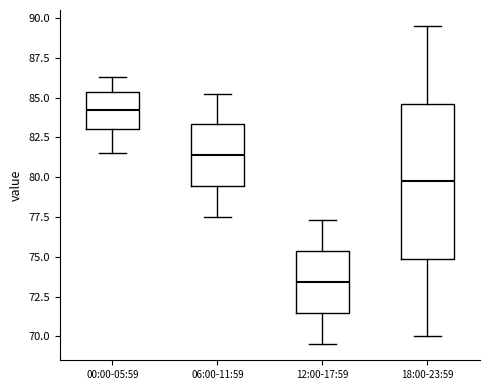

Reading left to right, transcribe this box plot: for each box, give where its median line is, the range the box spans, and where its two whiskers end, as read against the y-axis. The values are not printed on the chart, so give them approximately, as read against the axis.

00:00-05:59: median 84.0, box 83.0 to 85.5, whiskers 81.5 to 86.5
06:00-11:59: median 81.5, box 79.5 to 83.5, whiskers 77.5 to 85.0
12:00-17:59: median 73.5, box 71.5 to 75.5, whiskers 69.5 to 77.5
18:00-23:59: median 80.0, box 75.0 to 84.5, whiskers 70.0 to 89.5